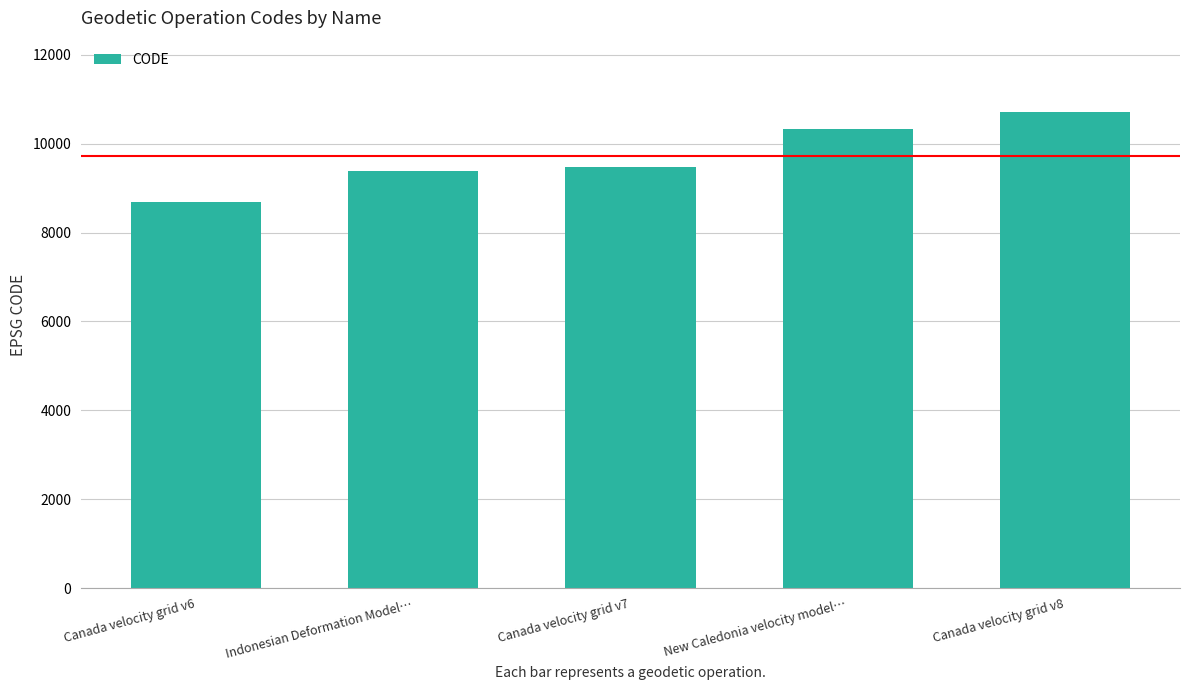

How many data points are less than 9483?

2